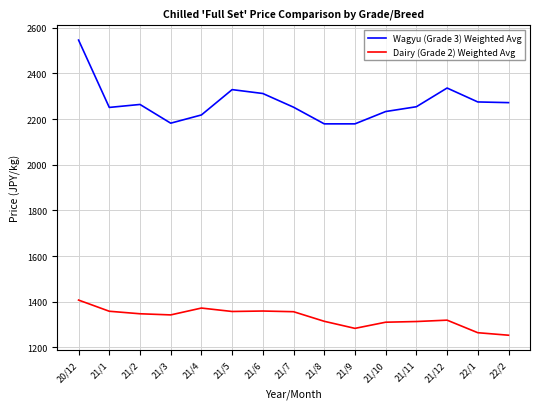

What is the highest value of the Wagyu (Grade 3) Weighted Avg series?

2546